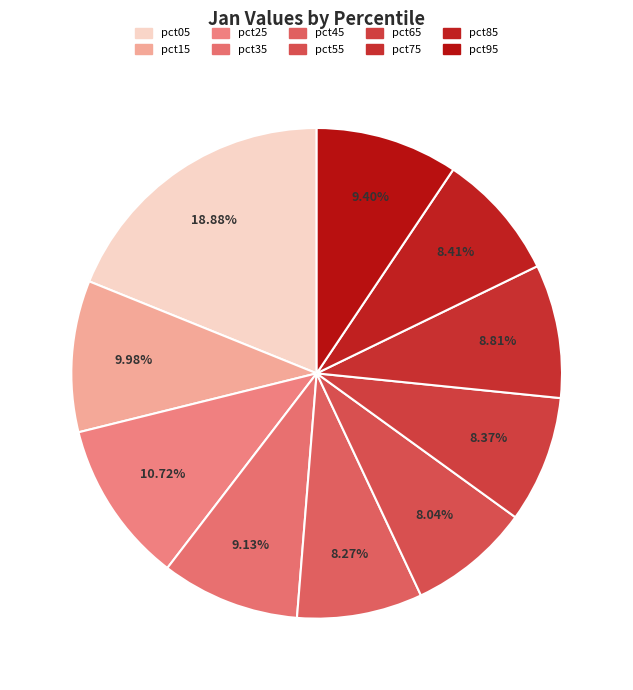

Is pct55 the majority of the pie?

No